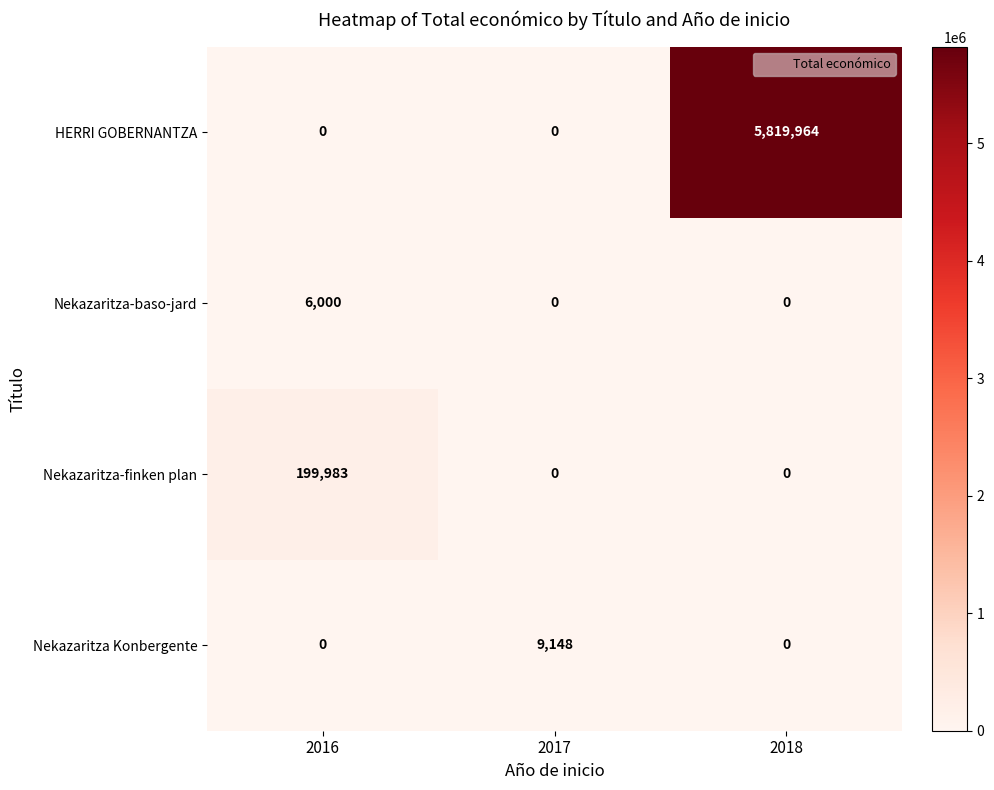

Count the number of data series in this chart.

4